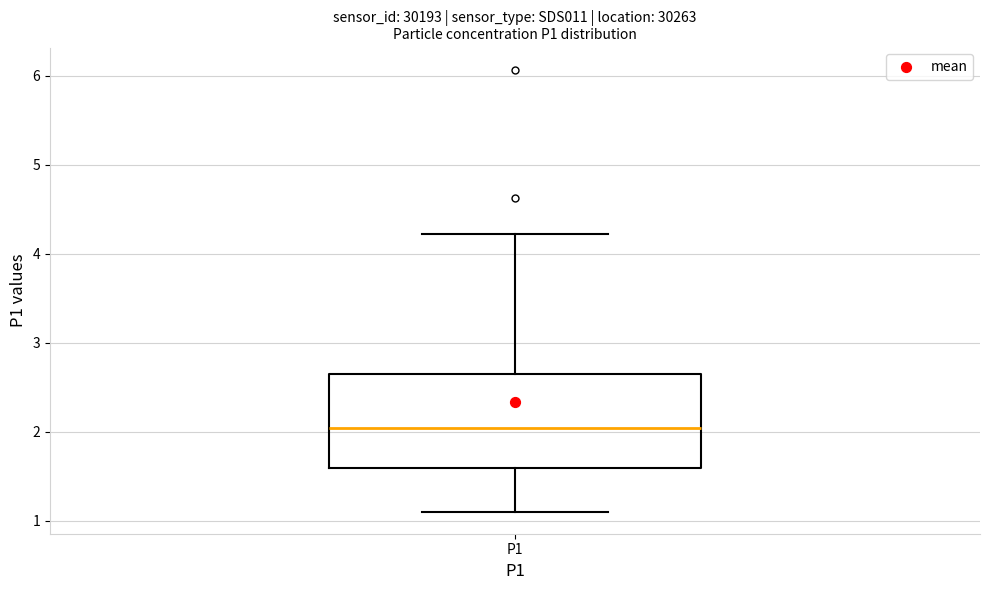

Transcribe this box plot: give where the median line is, the range the box spans, and where the two whiskers end, as read against the y-axis. The values are not printed on the chart, so give them approximately, as read against the axis.

median 2.0, box 1.6 to 2.7, whiskers 1.1 to 4.2